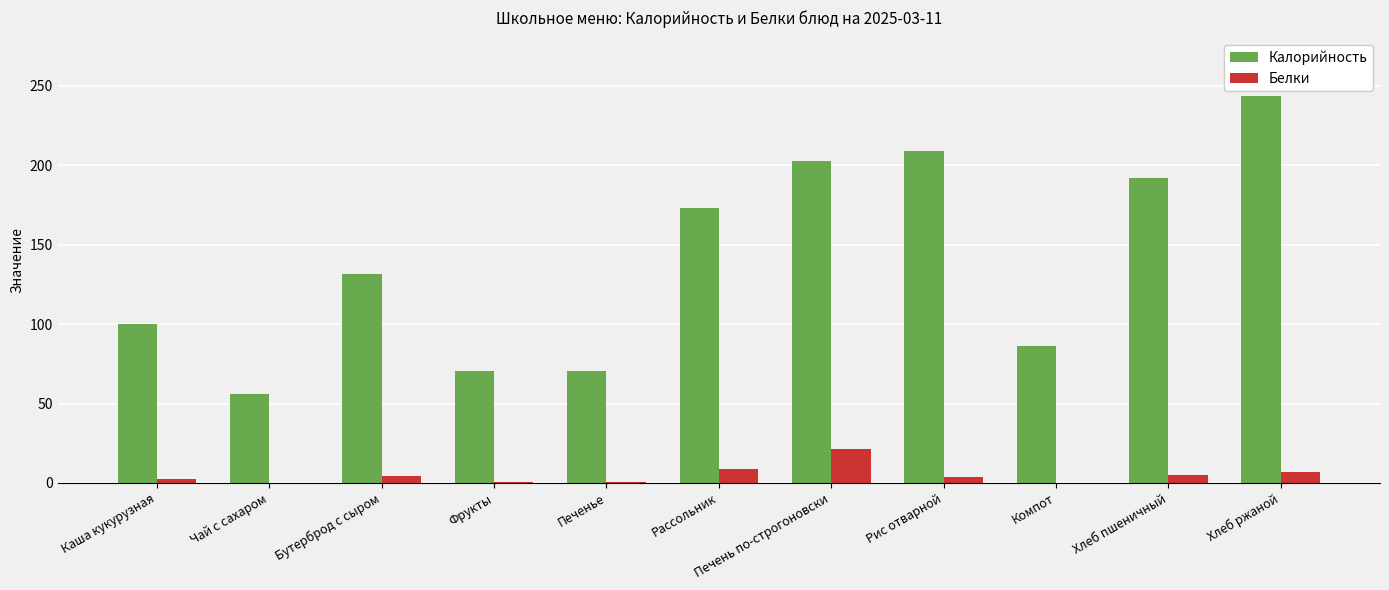

At which label is Калорийность closest to 149?

Бутерброд с сыром